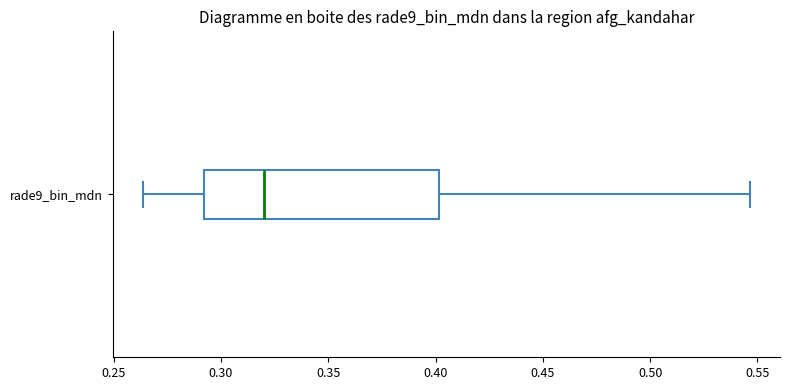

Read this box plot against the x-axis: the position of the median line, the range covered by the box, and the ends of both whiskers. The values are not printed on the chart, so give them approximately, as read against the axis.

median 0.320, box 0.290 to 0.400, whiskers 0.265 to 0.545